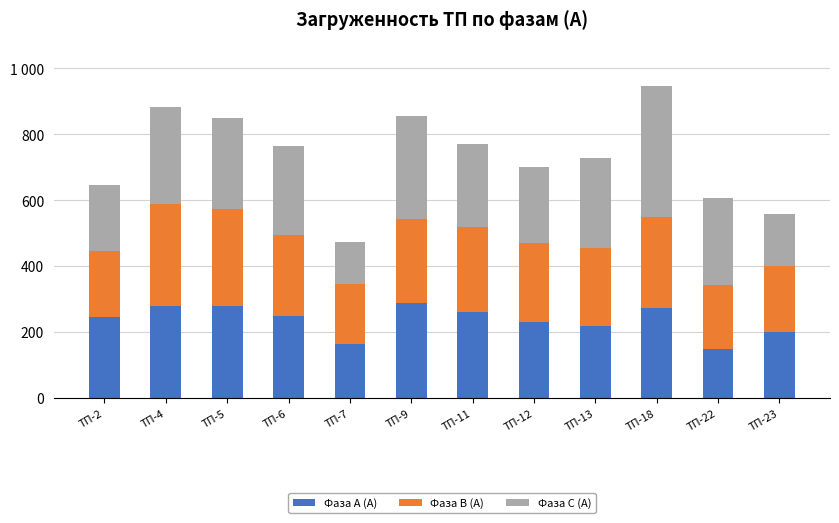

Does the chart contain any negative values?

No